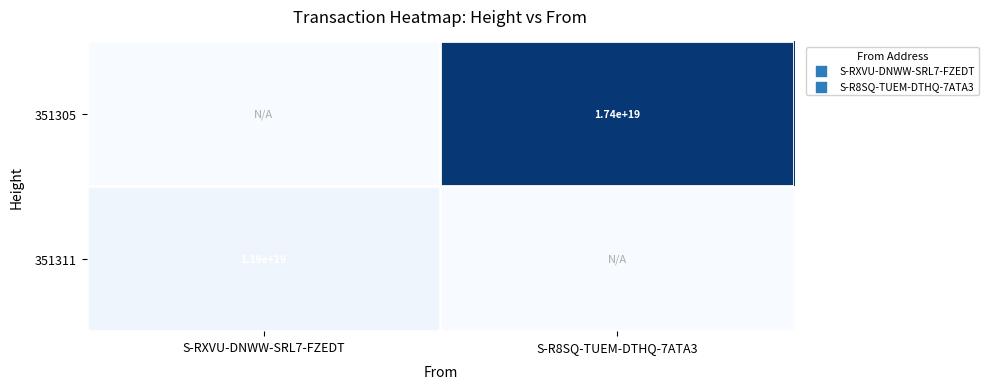

How many categories are shown in the chart?

2